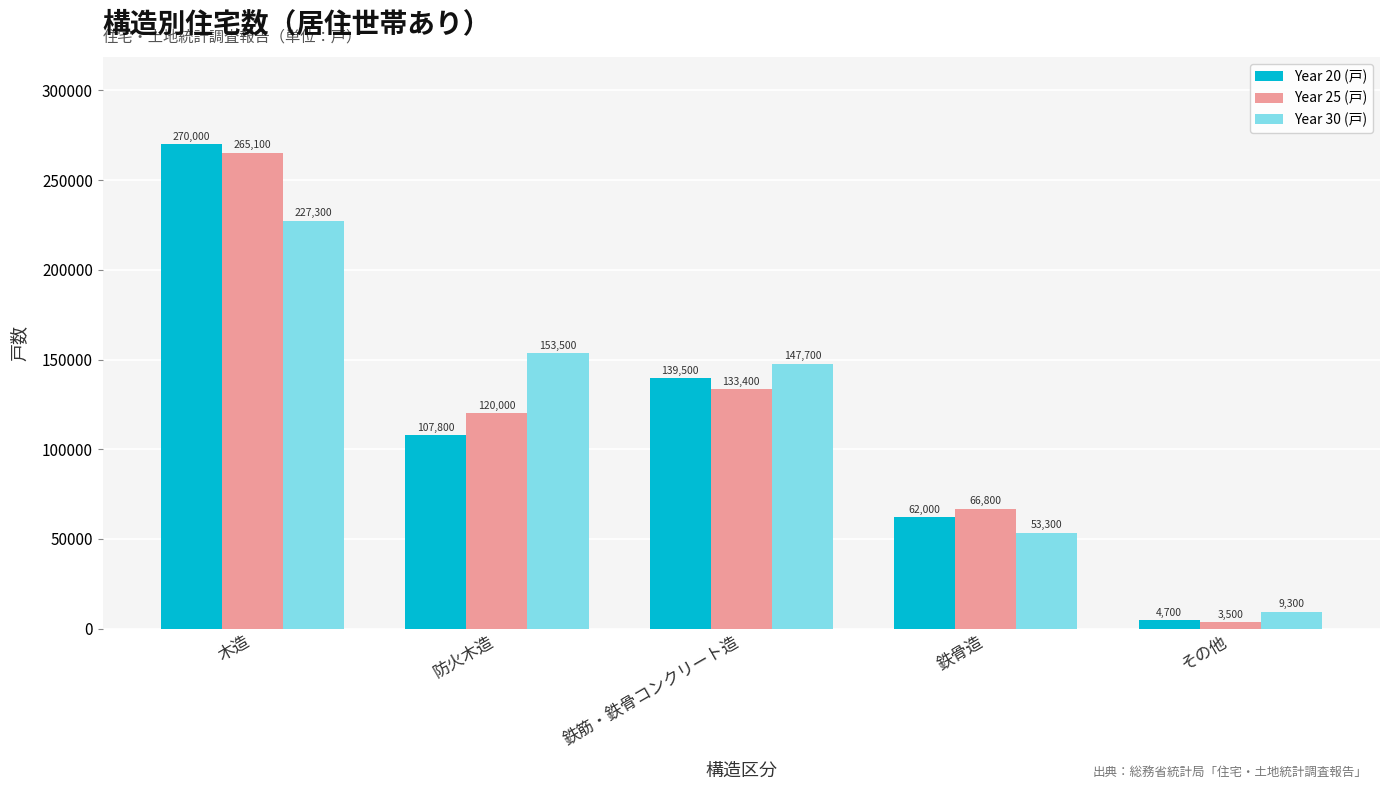

What are all the series names shown in the legend?

Year 20 (戸), Year 25 (戸), Year 30 (戸)